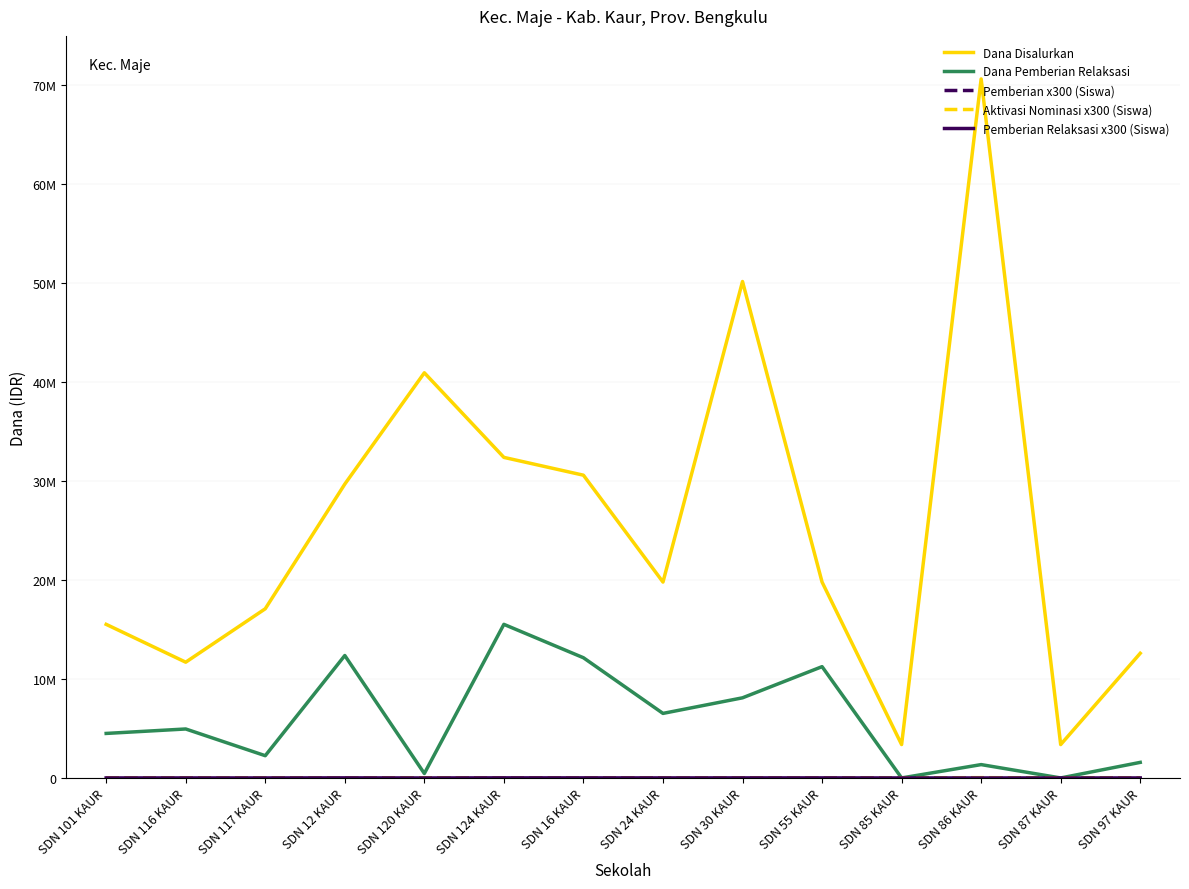

Does the chart have visible grid lines?

Yes